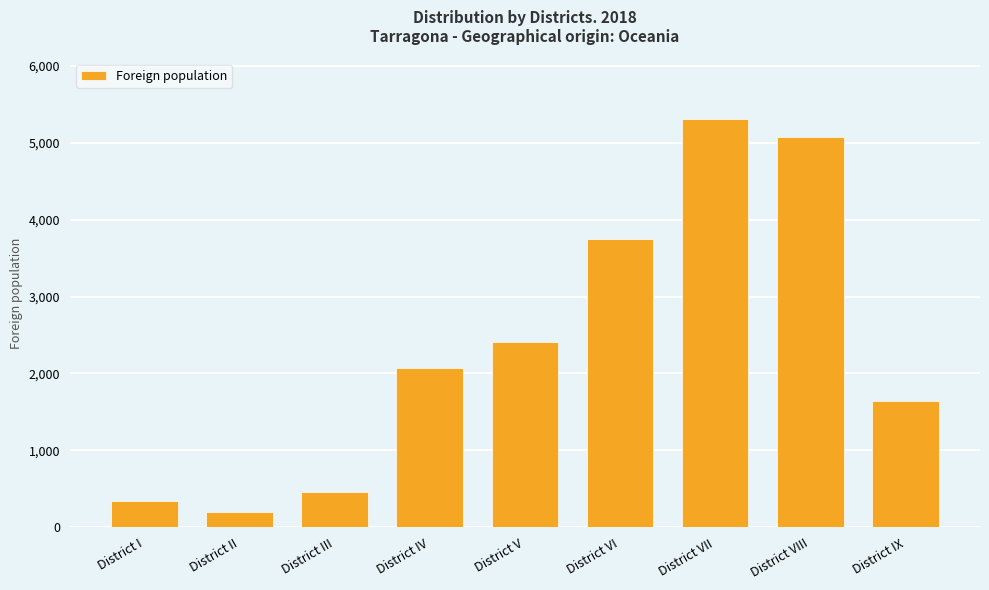

Reading left to right, transcribe all the data shown in this chart.

349	195	462	2076	2411	3744	5300	5075	1638